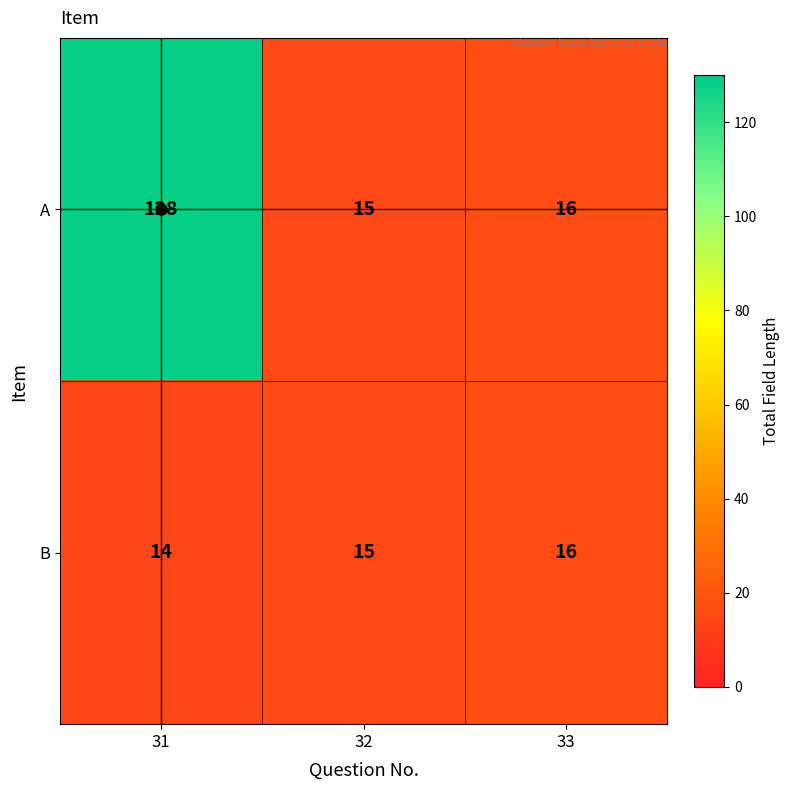

Which label corresponds to the smallest value in the chart?

31